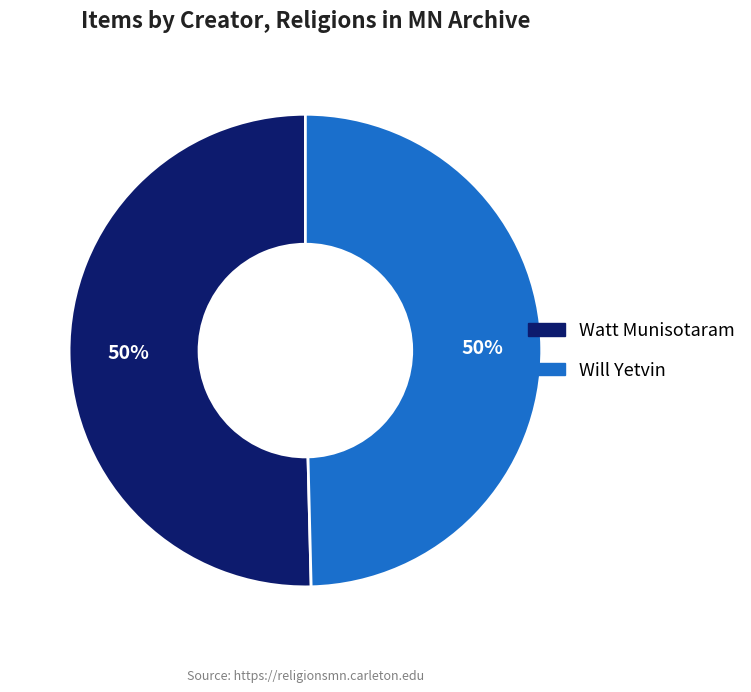

Combined, do Watt Munisotaram and Will Yetvin account for over 50%?

Yes